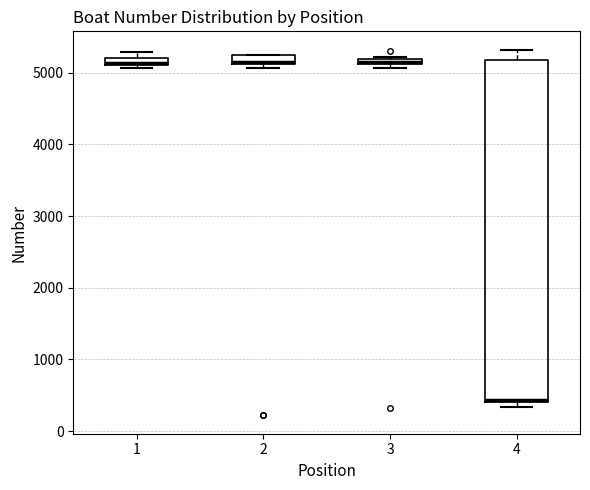

Where is the lower edge of the box at x = 1 on the y-axis? The values are not printed on the chart, so give them approximately, as read against the axis.

5100